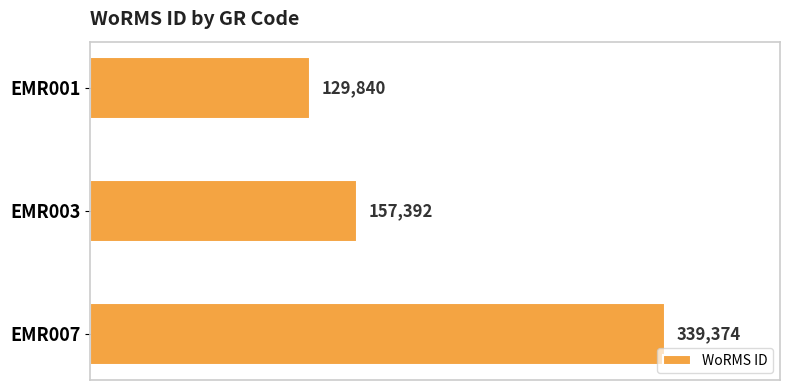

Does the chart contain any negative values?

No